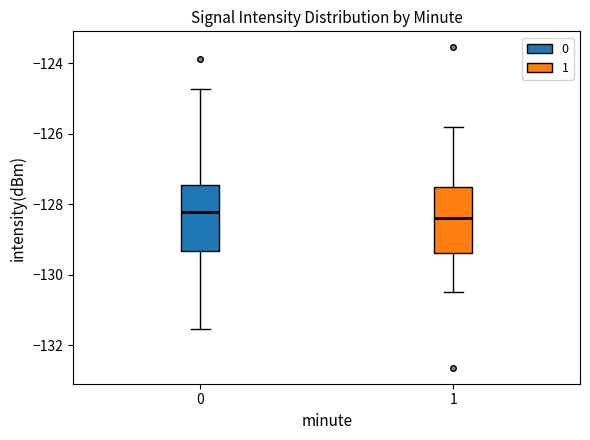

Reading left to right, transcribe this box plot: for each box, give where its median line is, the range the box spans, and where its two whiskers end, as read against the y-axis. The values are not printed on the chart, so give them approximately, as read against the axis.

0: median -128.2, box -129.4 to -127.4, whiskers -131.6 to -124.8
1: median -128.4, box -129.4 to -127.6, whiskers -130.4 to -125.8